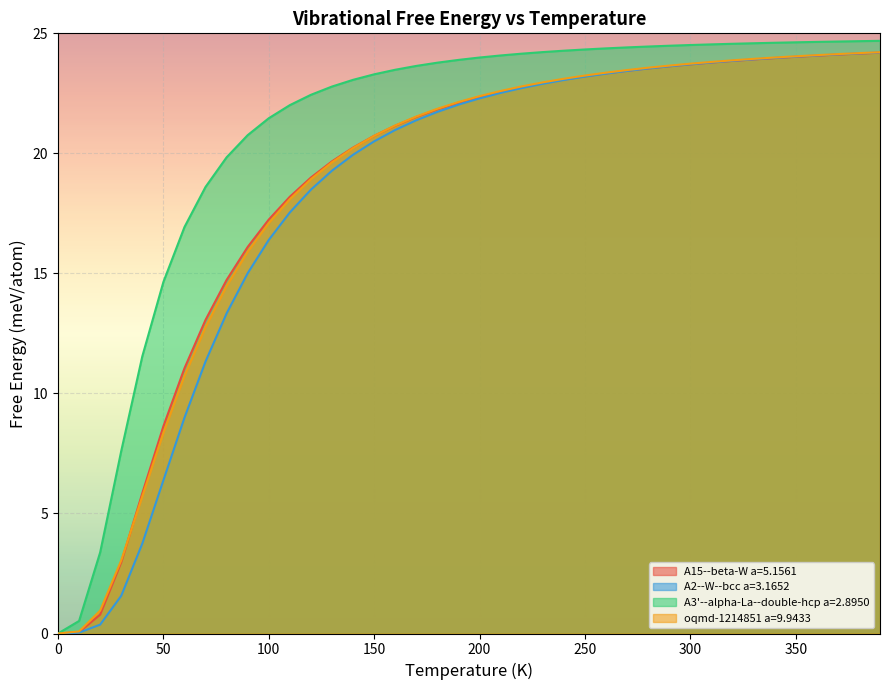

Which series has the largest total across all categories?

A3'--alpha-La--double-hcp a=2.8950